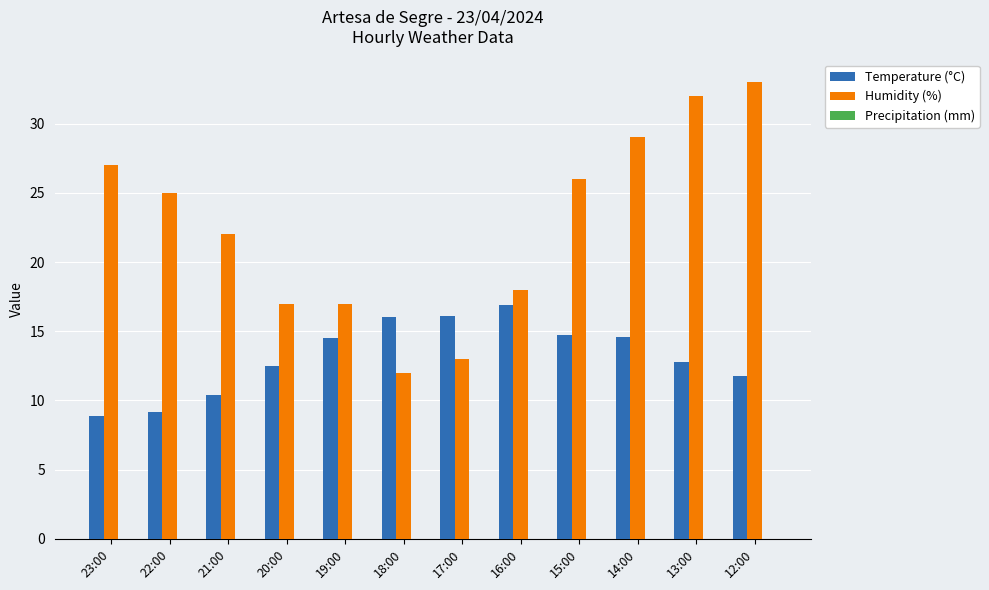

What is the sum of the Humidity (%) values at 12:00 and 16:00?

51.0